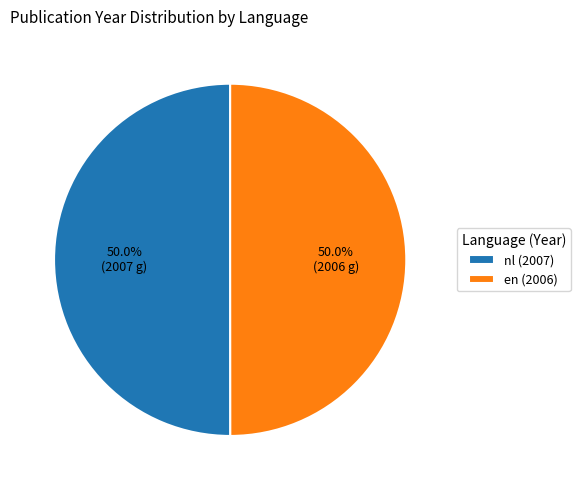

Is the sum of en (2006) and nl (2007) greater than half?

Yes